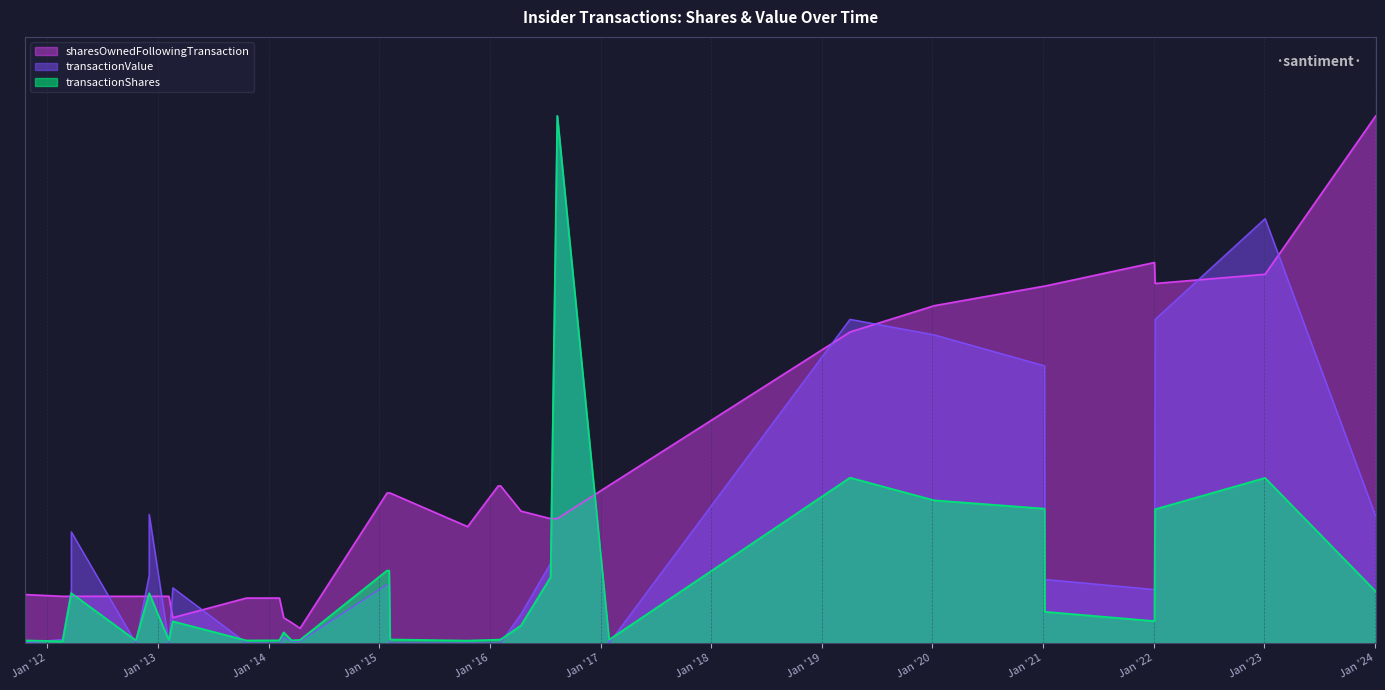

Which series has the largest total across all categories?

sharesOwnedFollowingTransaction